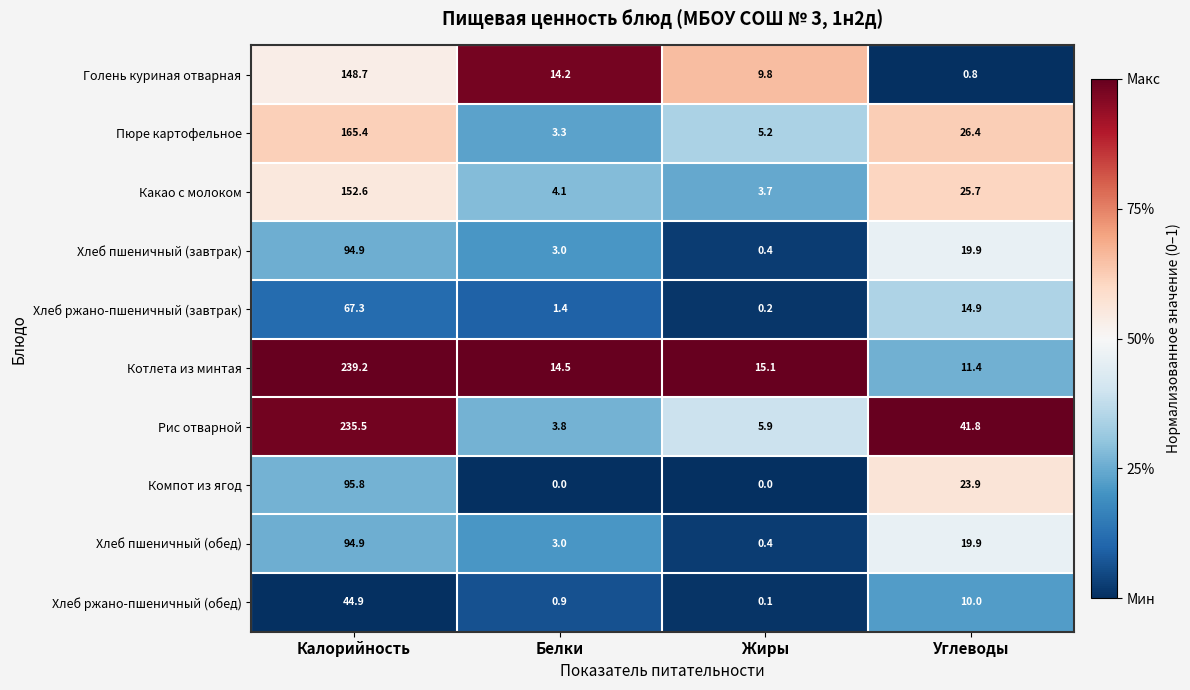

What is the sum of the Хлеб ржано-пшеничный (завтрак) values at Углеводы and Жиры?

15.1